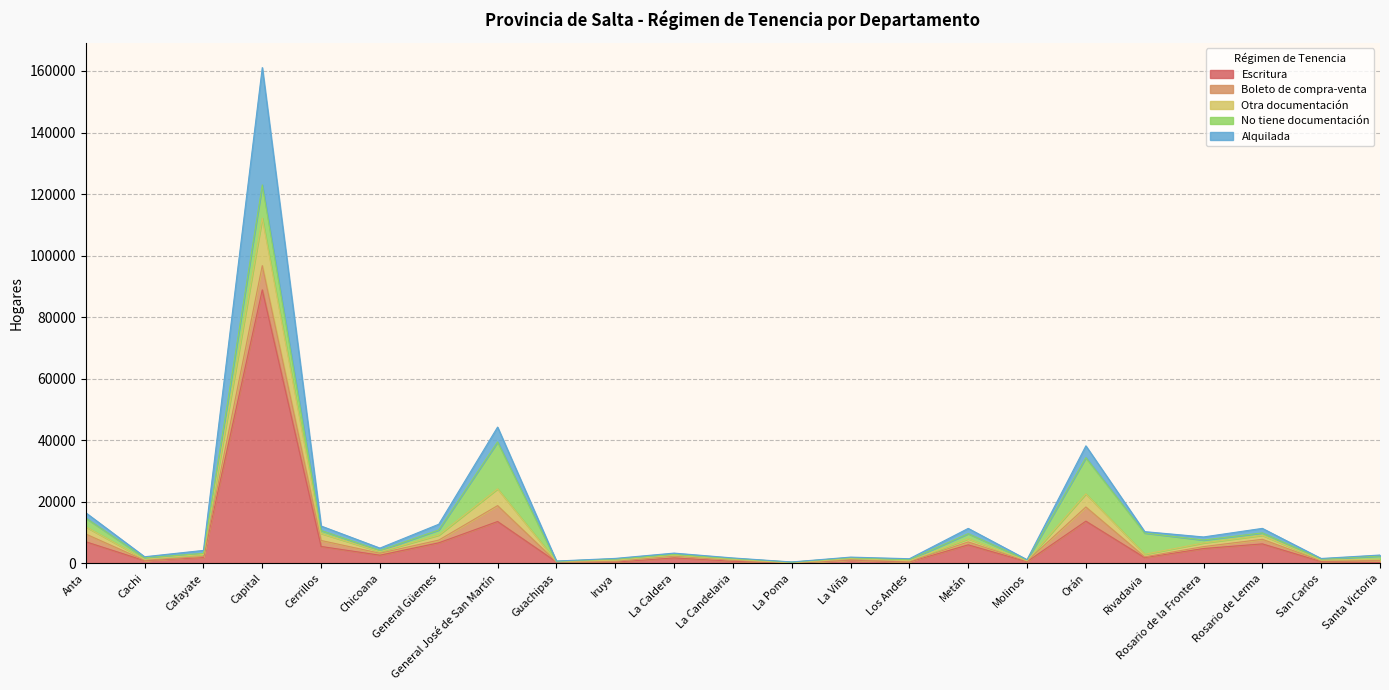

True or false: Escritura and Alquilada cross at least once.

False